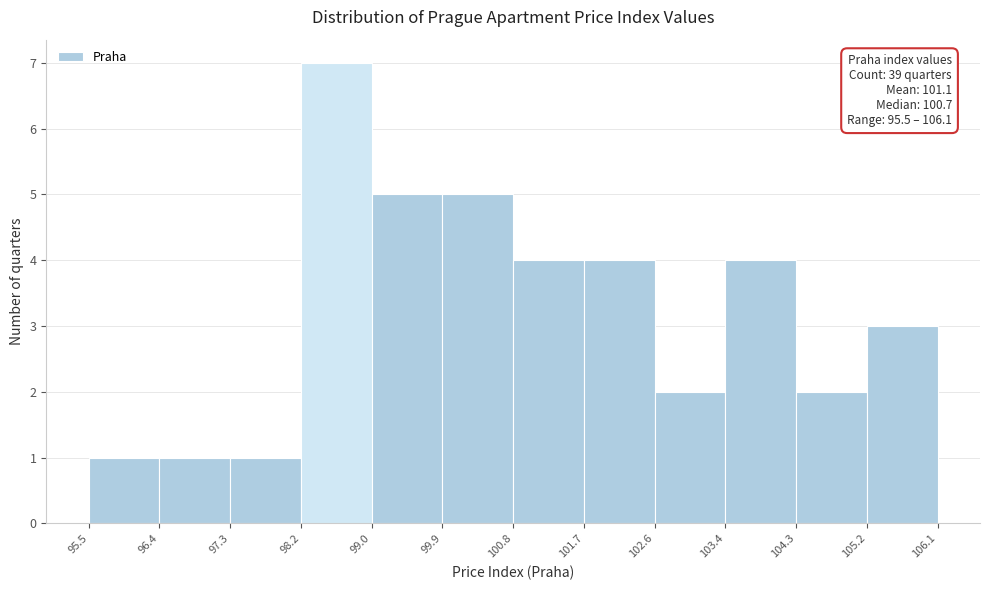

Over which range of the x-axis is the bar tallest?

98.2 to 99.0